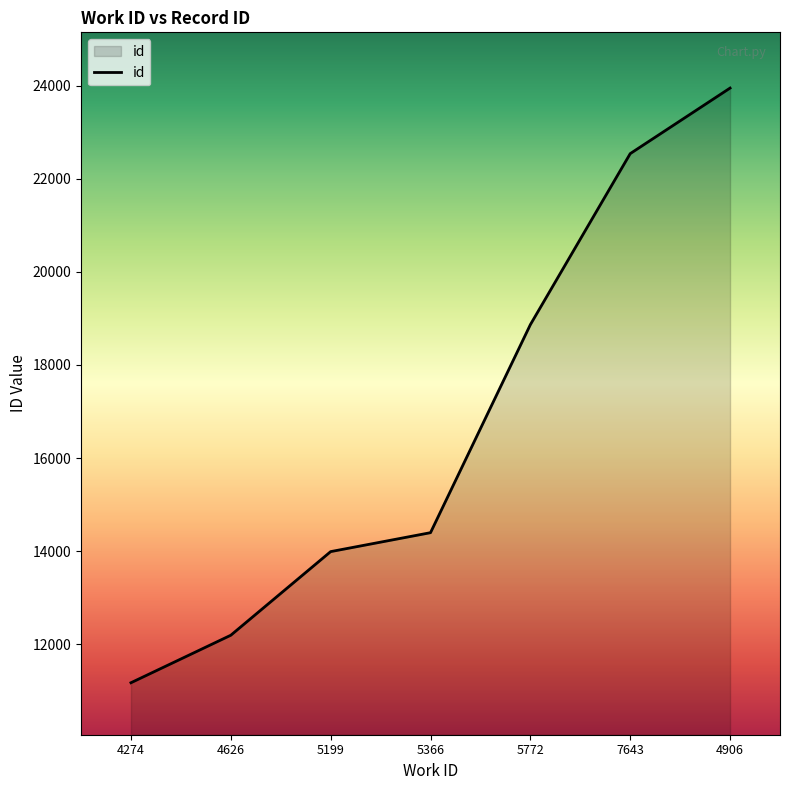

At which label is the value closest to 17561?

5772